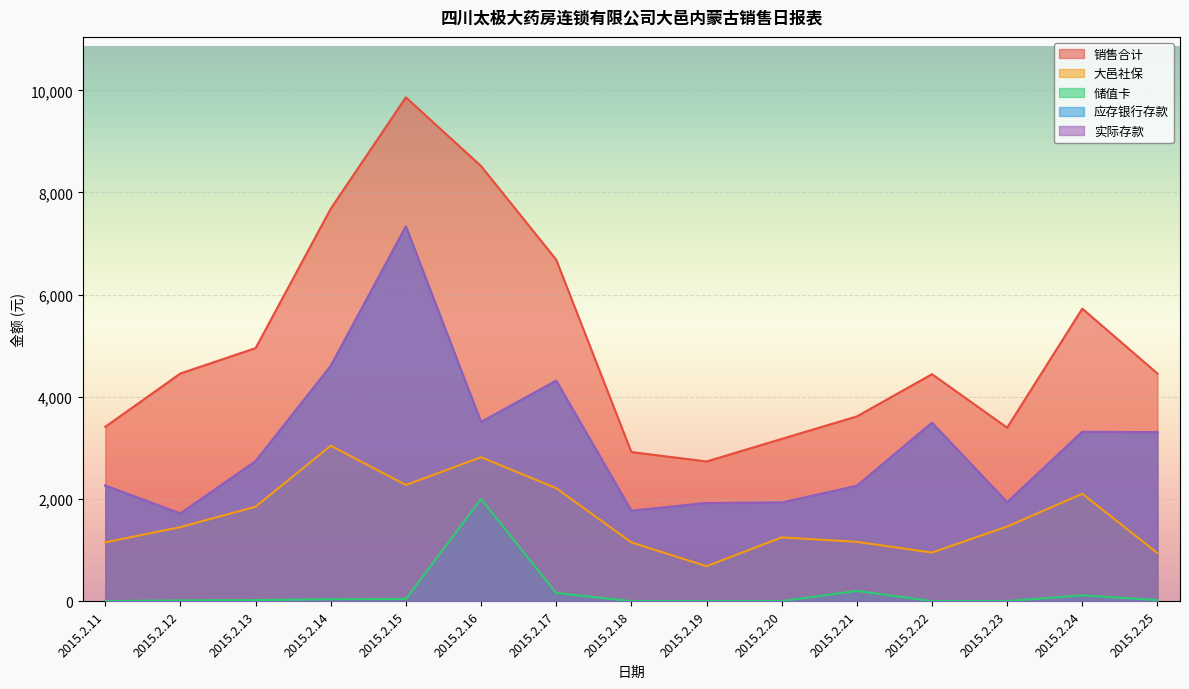

Which series changed the most between 2015.2.11 and 2015.2.20?

应存银行存款